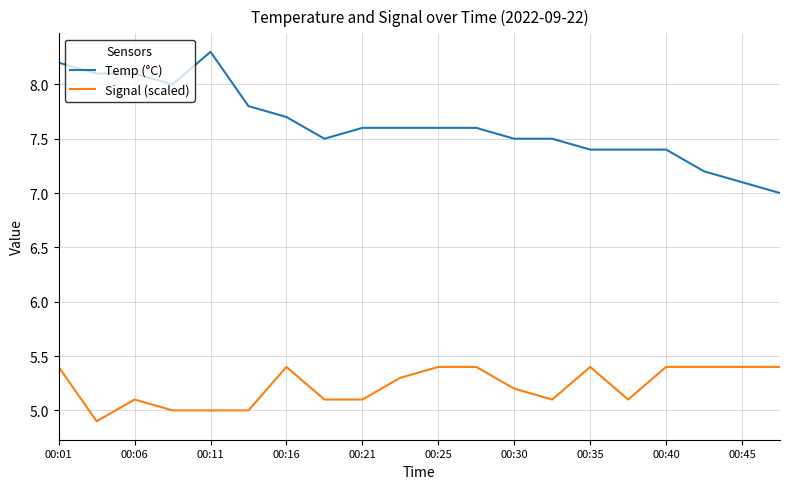

Rank the series by their maximum value, from lowest to highest.

Signal (scaled), Temp (°C)